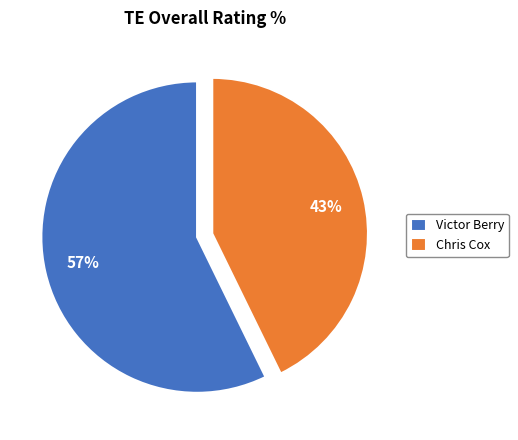

What is the majority slice?

Victor Berry